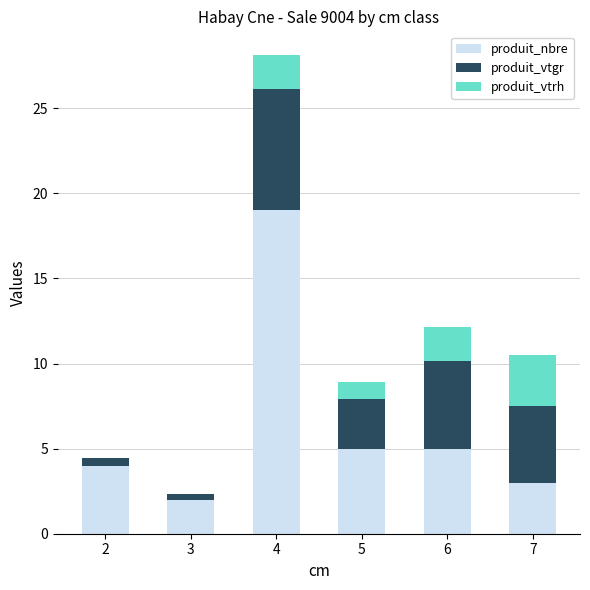

At which category is the sum across all series the highest?

4